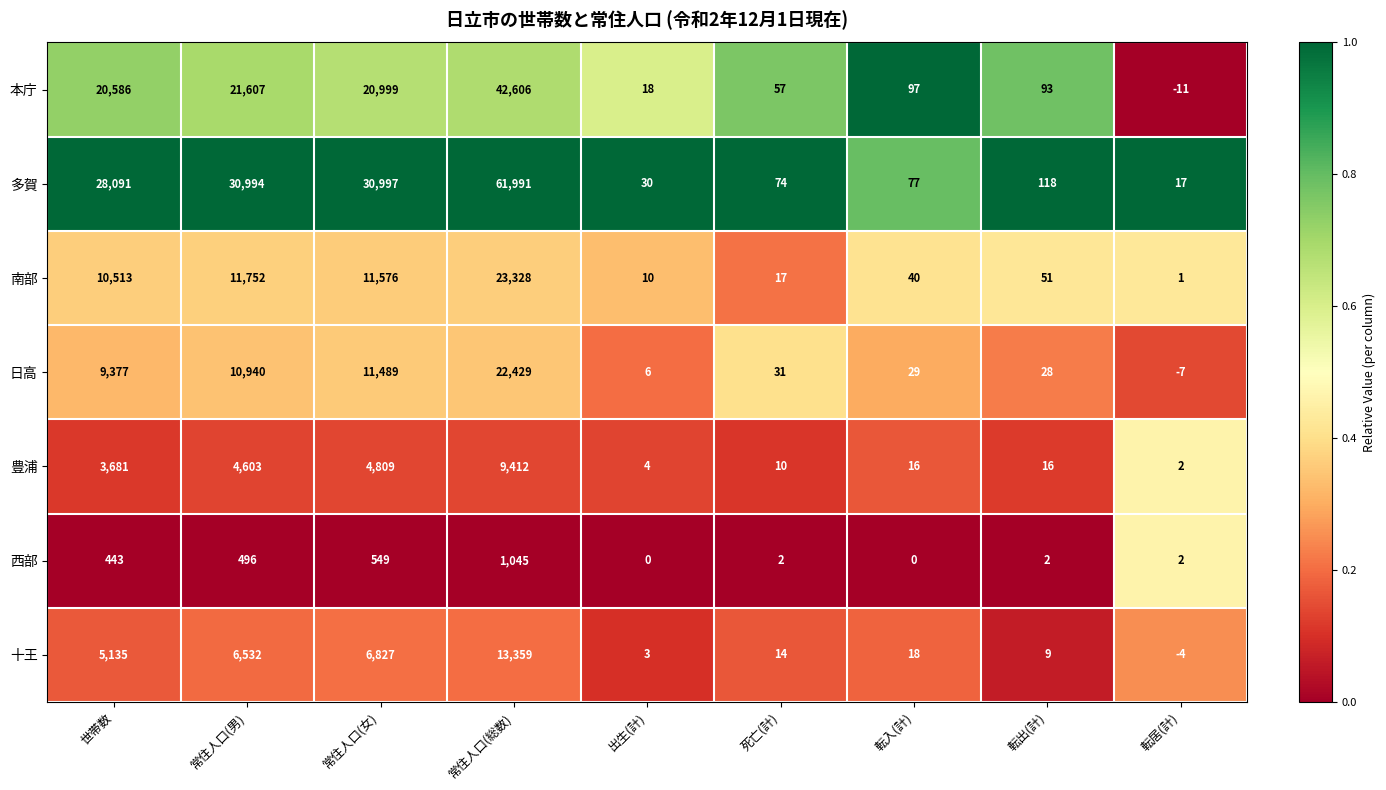

At which category is the sum across all series the highest?

常住人口(総数)